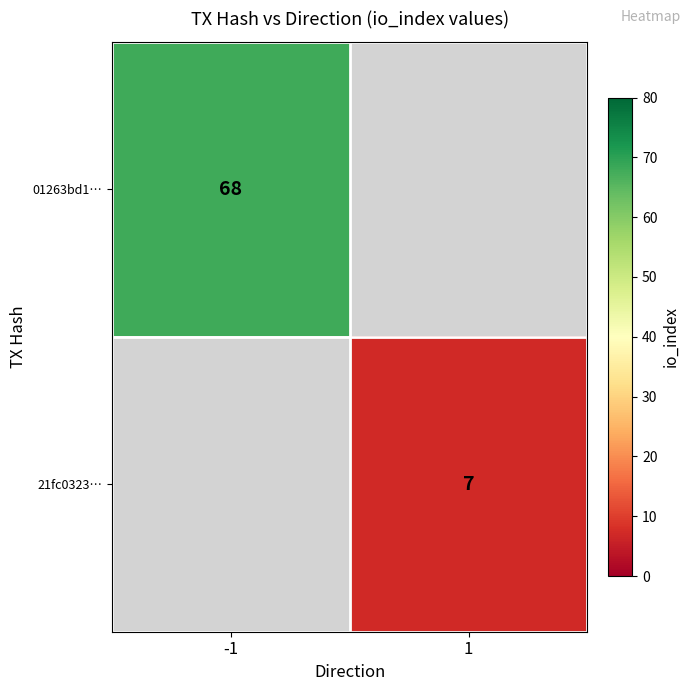

The 01263bd1… series shows 33 at -1. True or false?

False